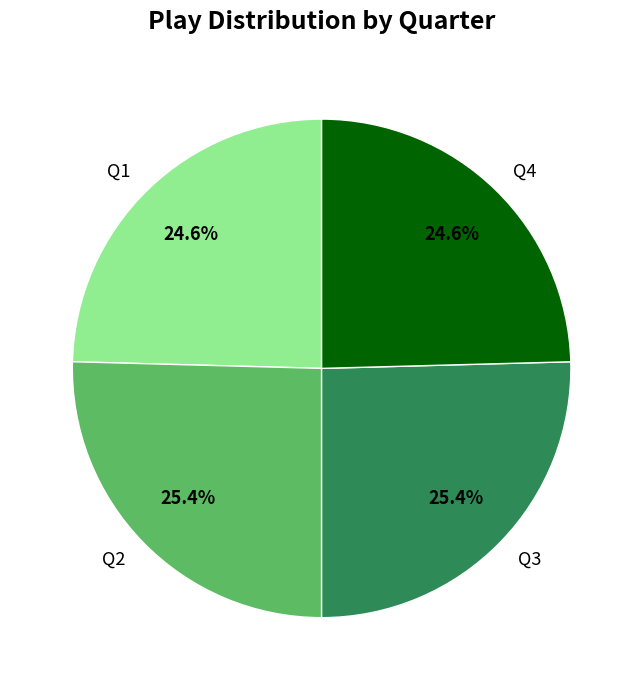

True or false: Q3 accounts for 25% of the total.

True